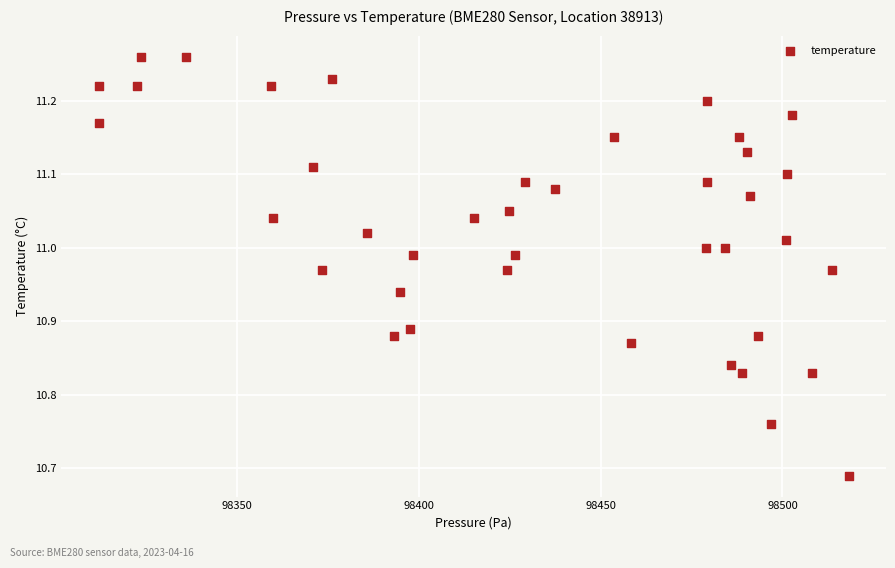

What is the range of Y values (max minus min)?

0.6